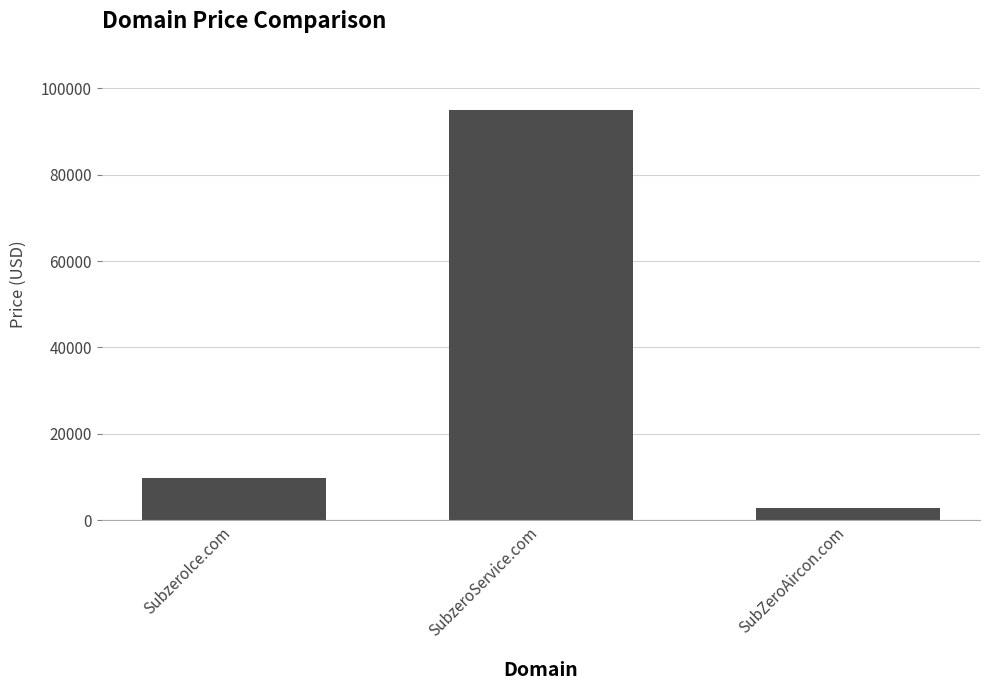

What is the sum of all values?

107664